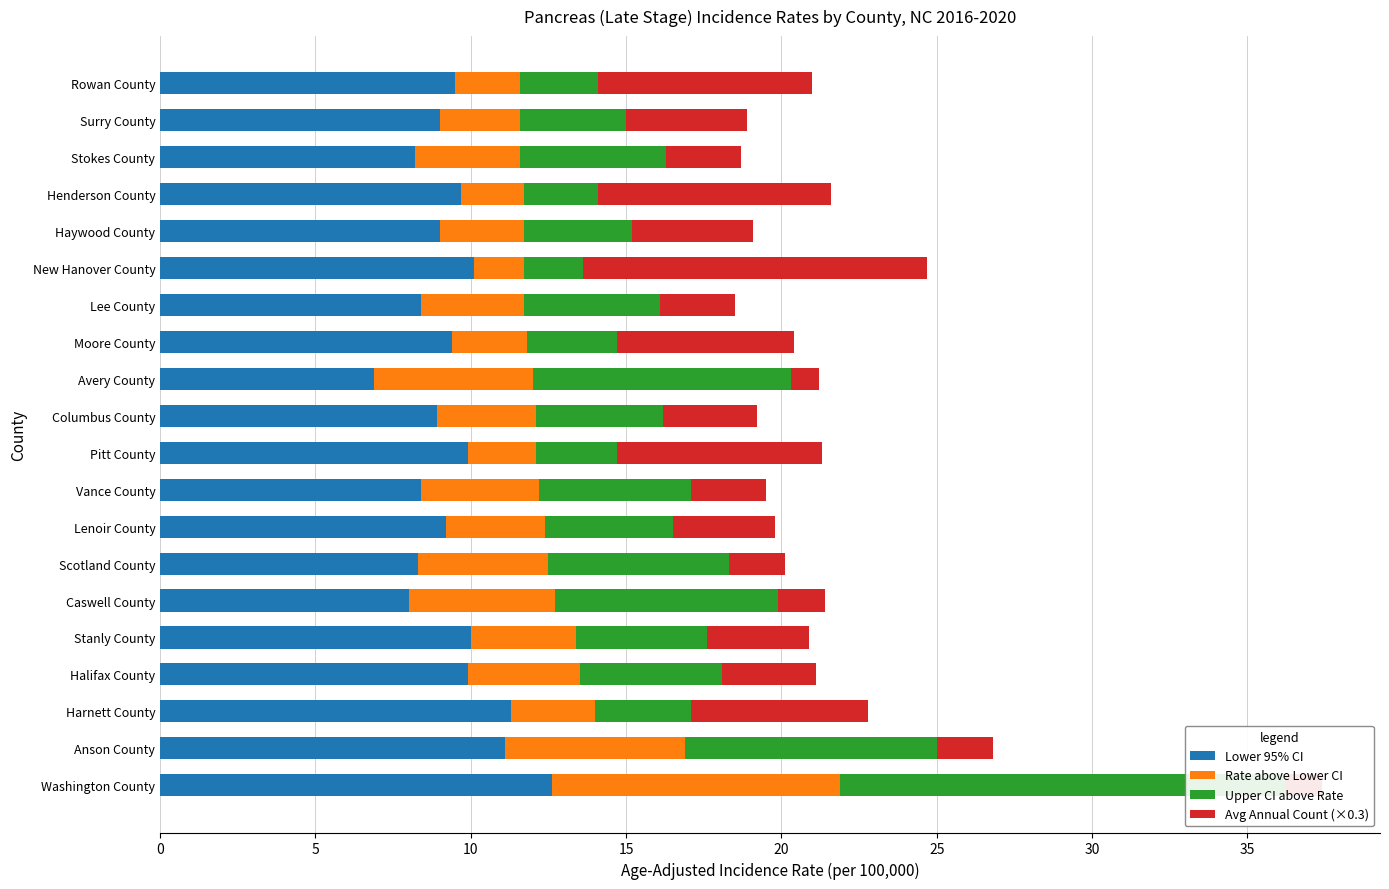

Which series changed the most between 5 and 35?

Upper CI above Rate